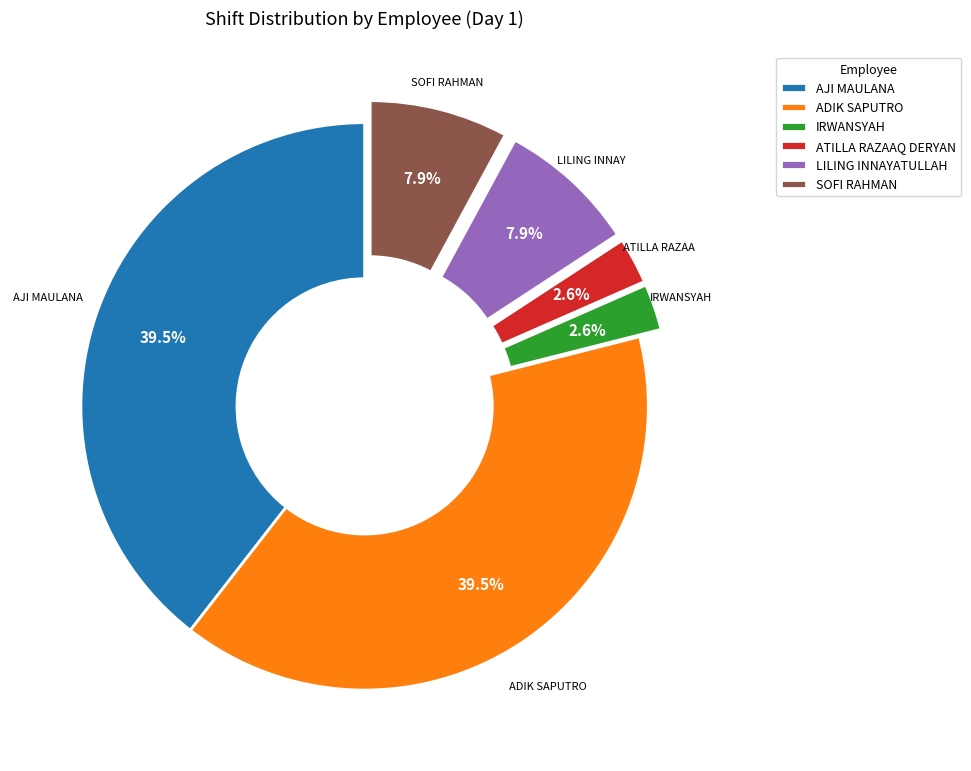

To the nearest percent, what is the combined percentage of SOFI RAHMAN and ADIK SAPUTRO?

47%